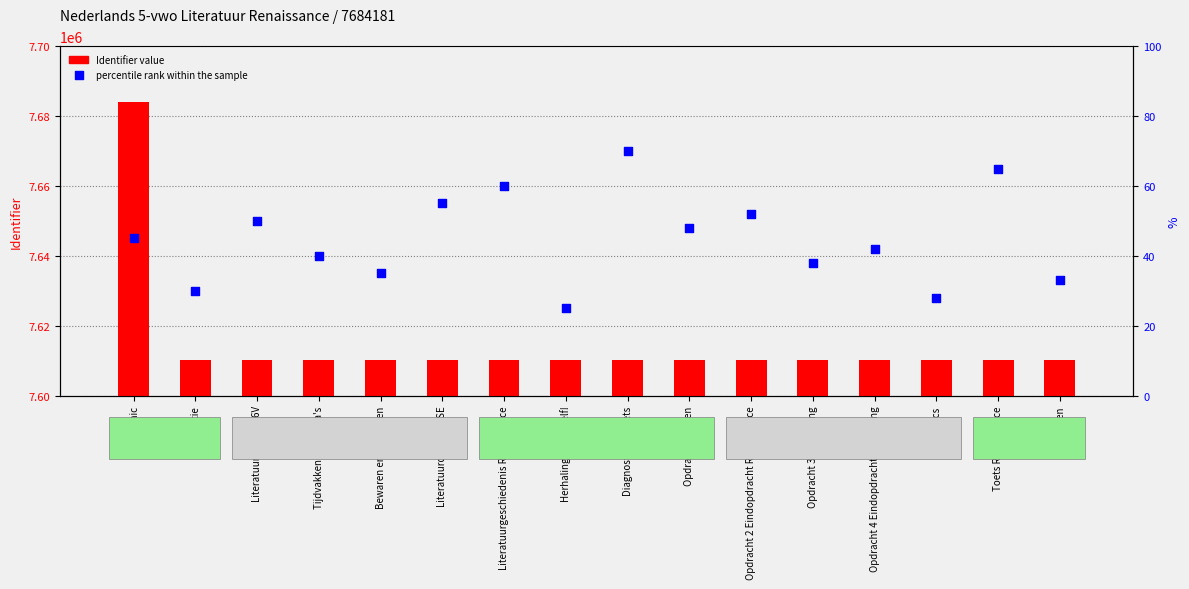

Is the value of Identifier value at Herhaling: test jezelf! greater than the value of percentile rank within the sample at Literatuurgeschiedenis Renaissance?

Yes